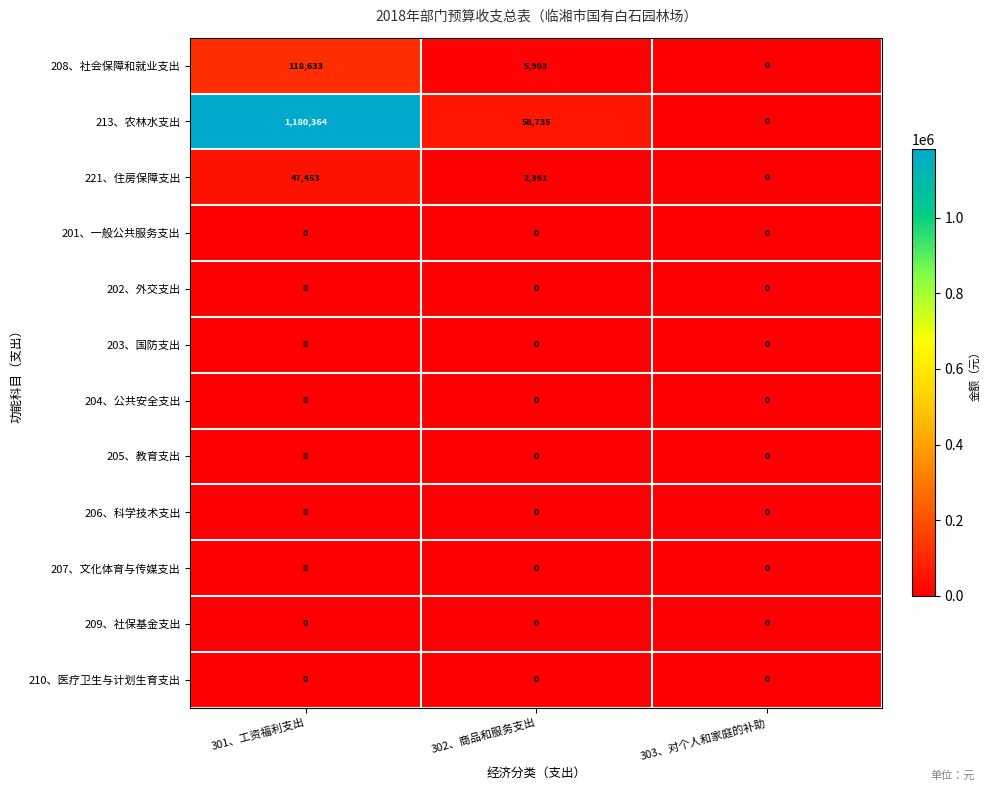

At which label is 208、社会保障和就业支出 closest to 59316?

302、商品和服务支出